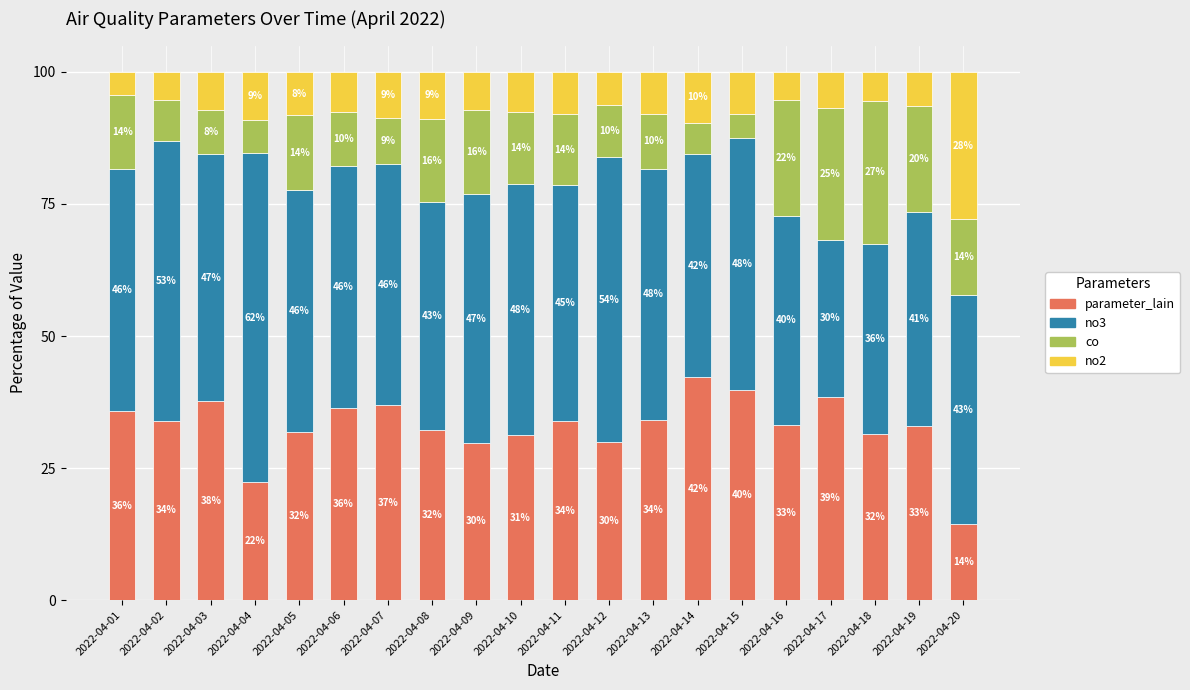

Which category has the lowest value in the parameter_lain series?

2022-04-20